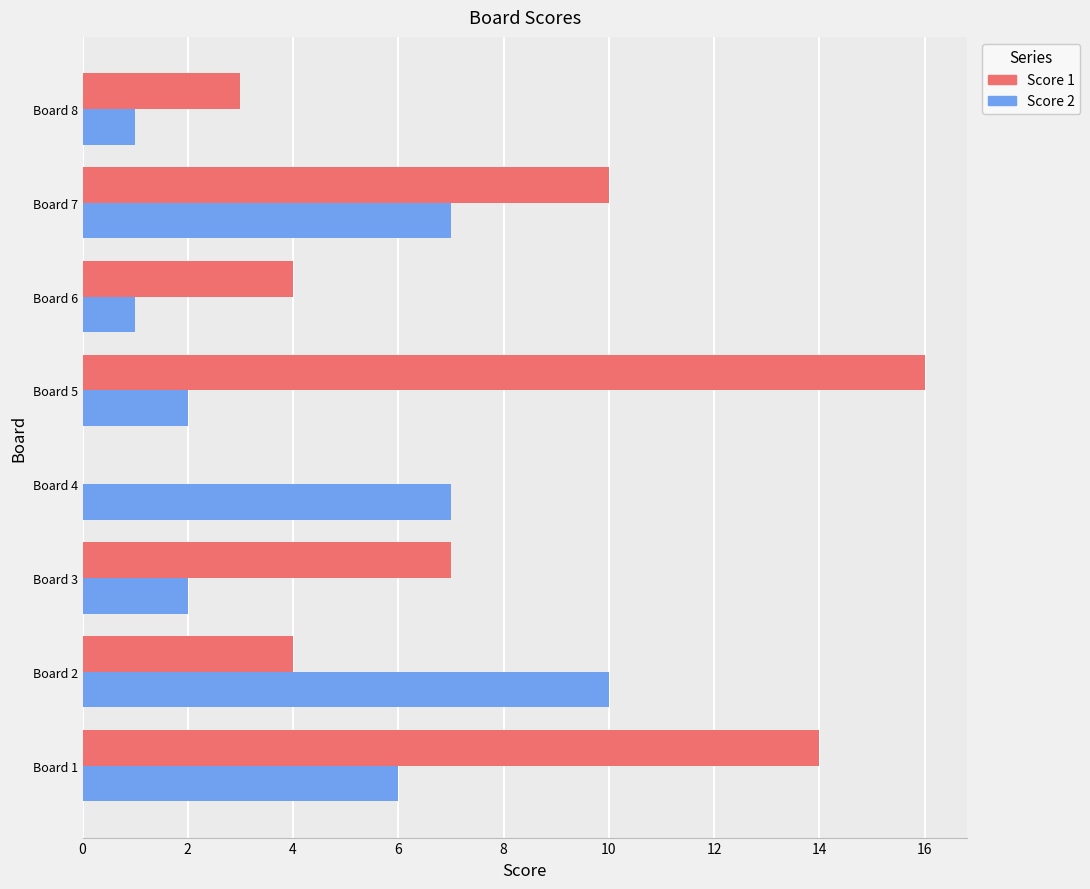

What is the total value across all series at Board 5?

18